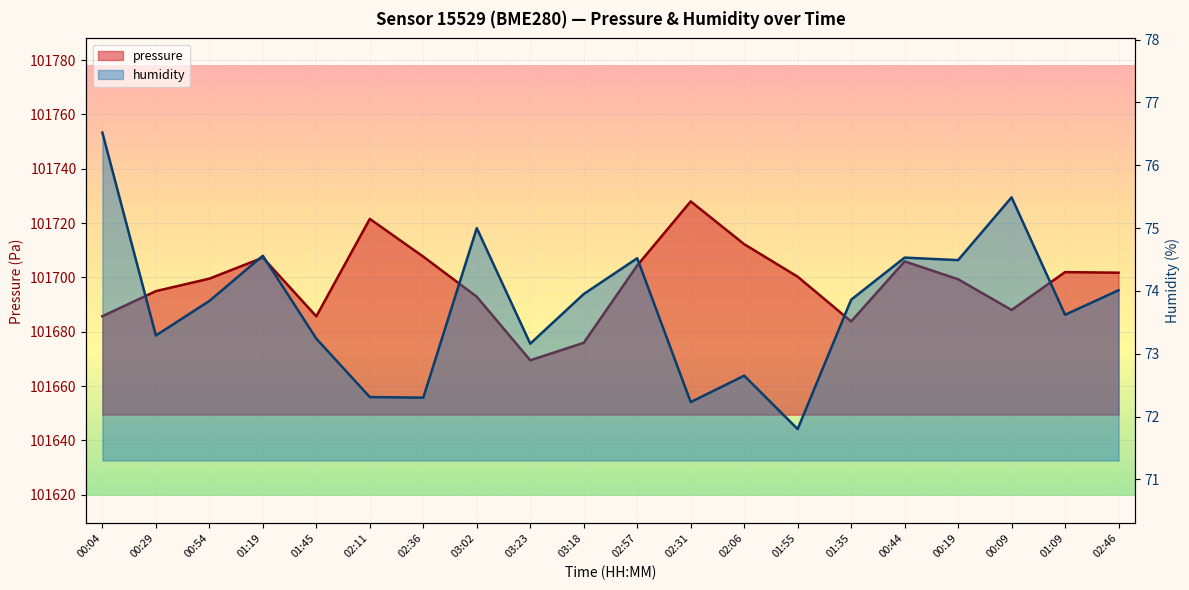

Which has a higher value, 01:45 or 03:02?

03:02